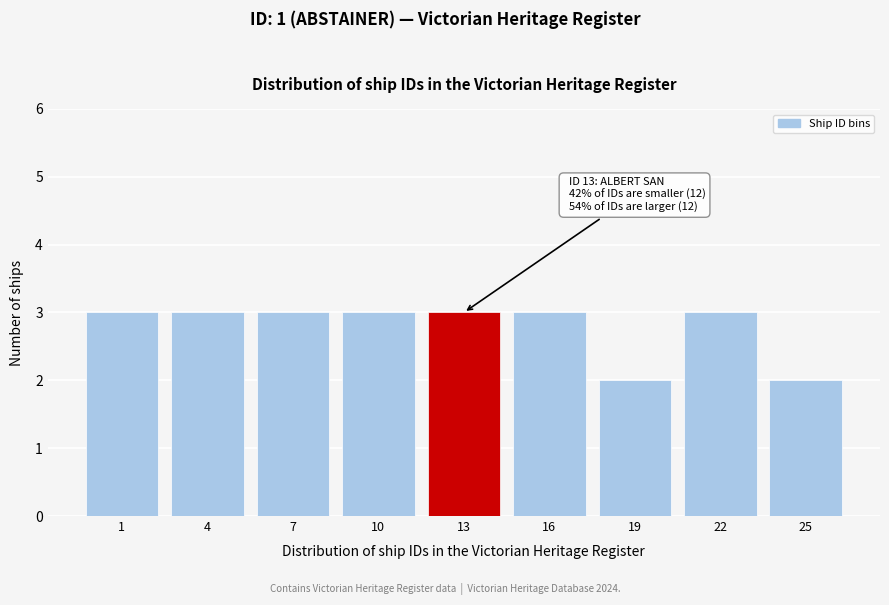

Reading right to left, extract all data points from this chart.

2	3	2	3	3	3	3	3	3